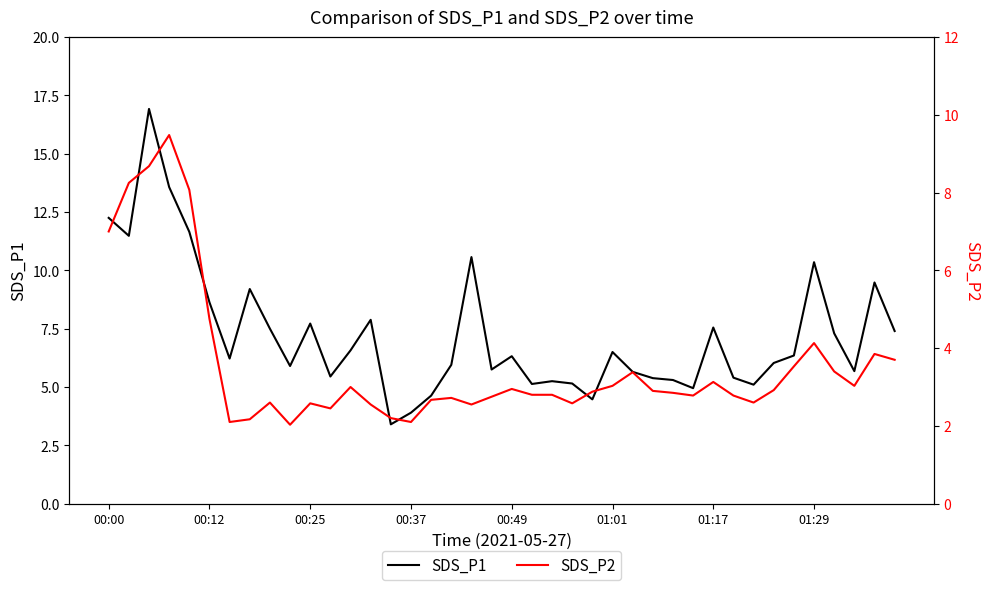

What is the maximum value for SDS_P1?

16.9